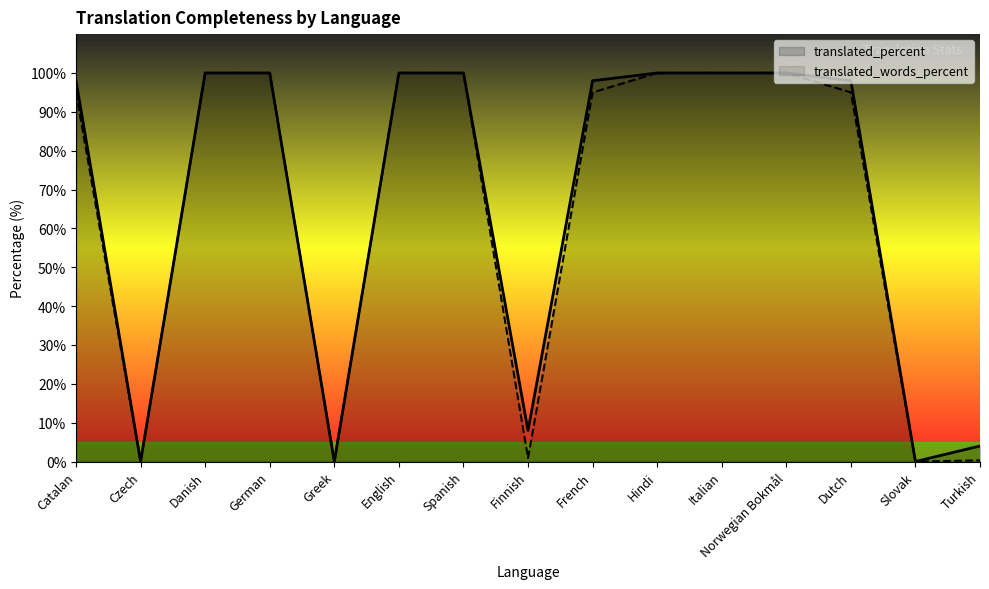

What is the difference between the maximum and minimum values in the translated_words_percent series?

100.0